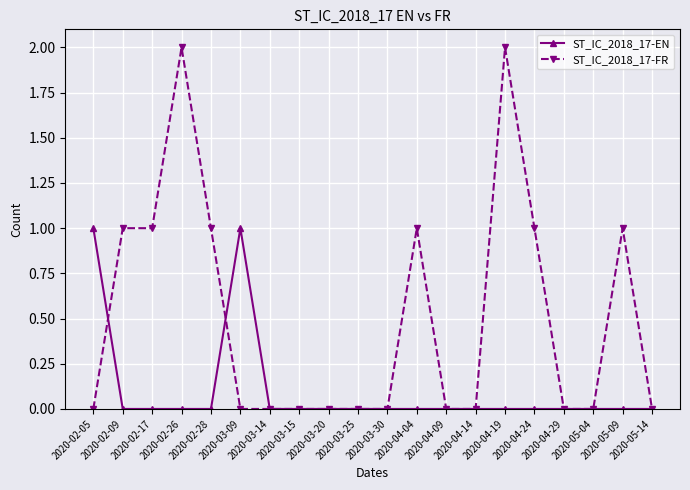

List the series in order of their overall mean, highest first.

ST_IC_2018_17-FR, ST_IC_2018_17-EN